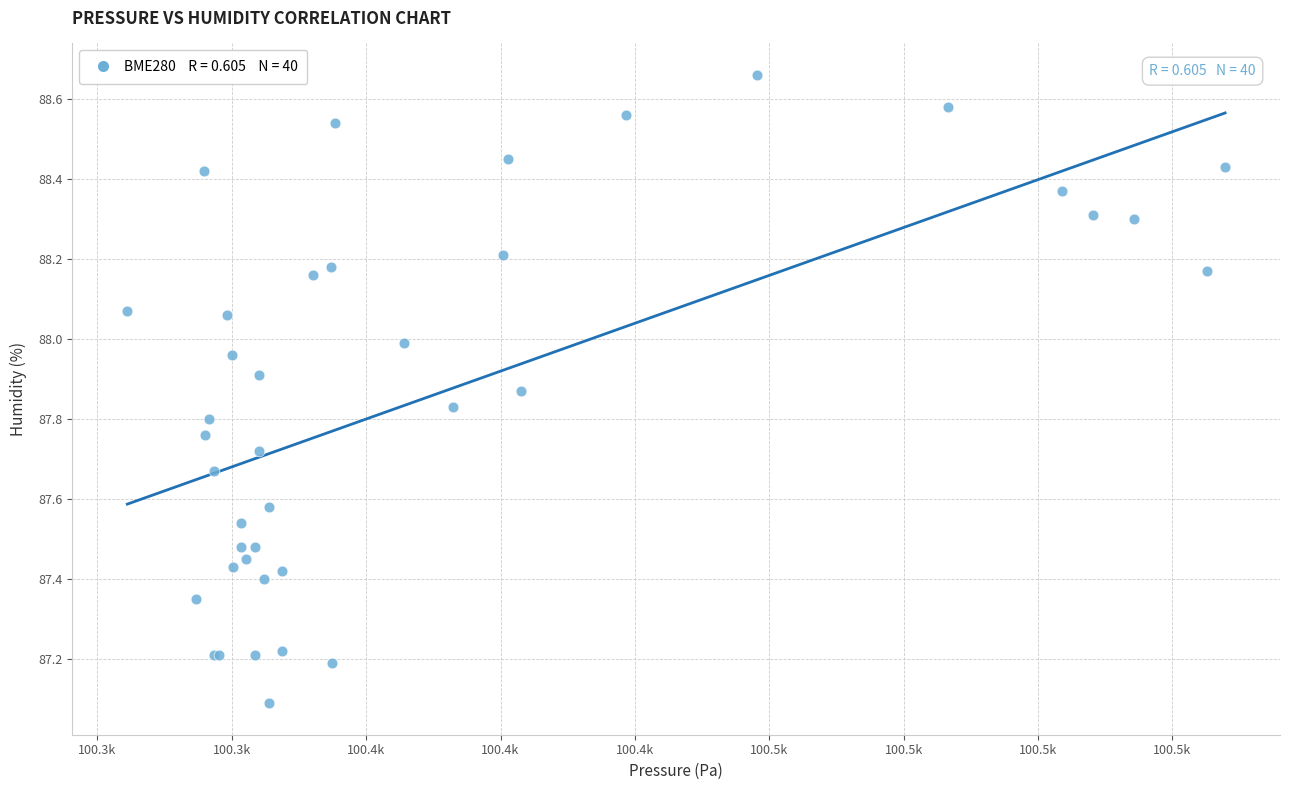

What Y value in the scatter plot is closest to 87?

87.1